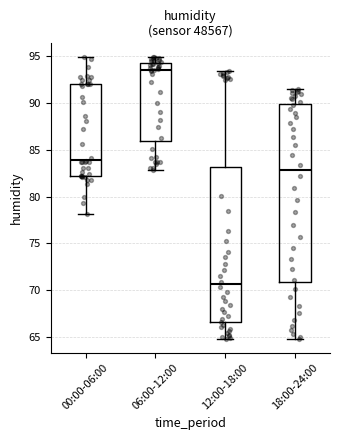

Reading left to right, read every box against the y-axis: the position of its median line, the range the box covers, and the ends of its whiskers. The values are not printed on the chart, so give them approximately, as read against the axis.

00:00-06:00: median 84.0, box 82.0 to 92.0, whiskers 78.0 to 95.0
06:00-12:00: median 93.5, box 86.0 to 94.5, whiskers 83.0 to 95.0
12:00-18:00: median 70.5, box 66.5 to 83.0, whiskers 65.0 to 93.5
18:00-24:00: median 83.0, box 71.0 to 90.0, whiskers 65.0 to 91.5